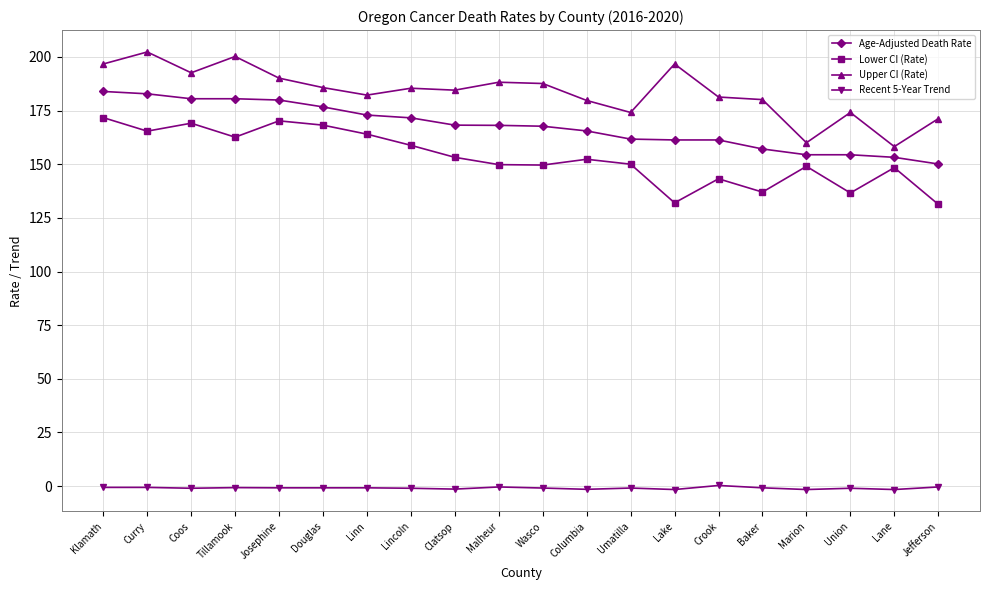

What are all the series names shown in the legend?

Age-Adjusted Death Rate, Lower CI (Rate), Upper CI (Rate), Recent 5-Year Trend